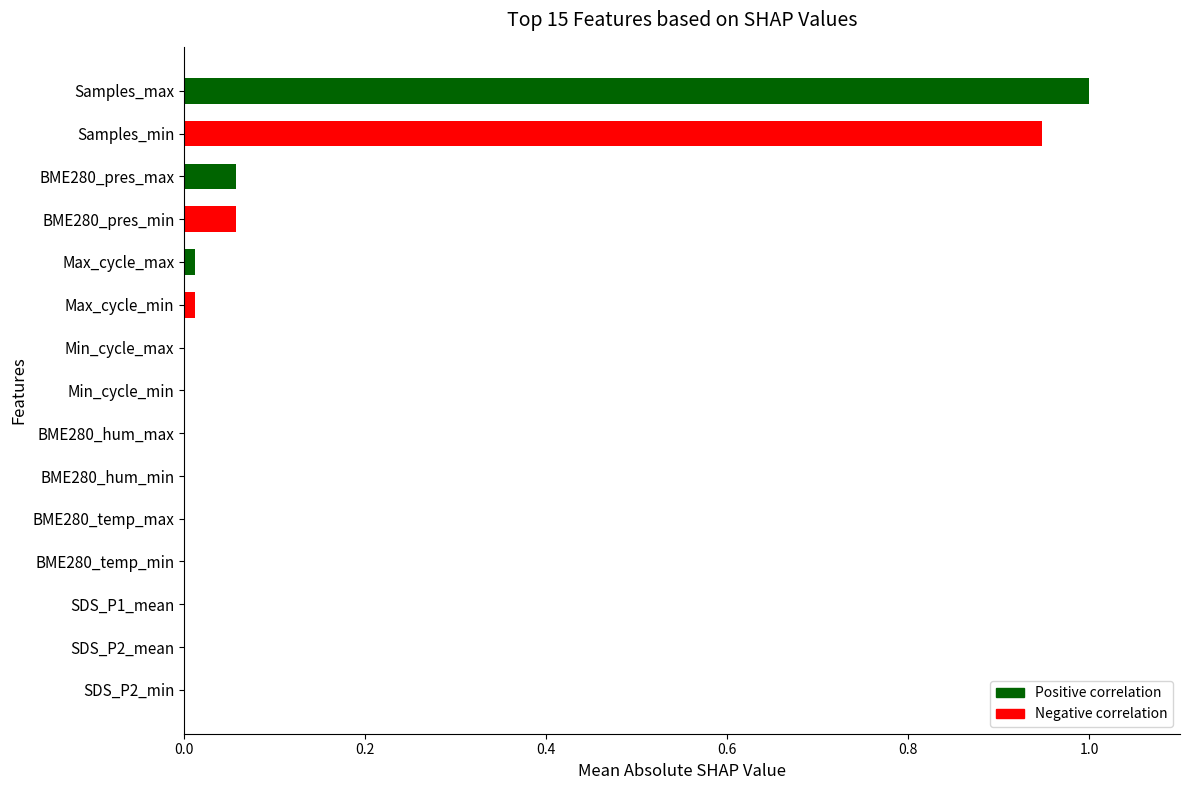

Which has a higher value, Samples_min or Min_cycle_min?

Samples_min